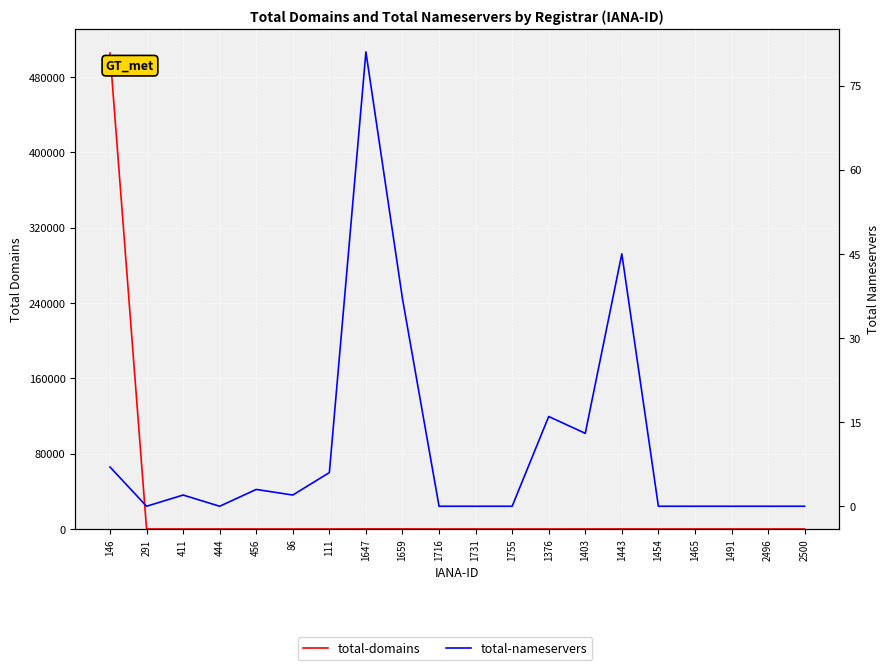

Is the value of total-domains at 1443 greater than the value of total-nameservers at 111?

Yes